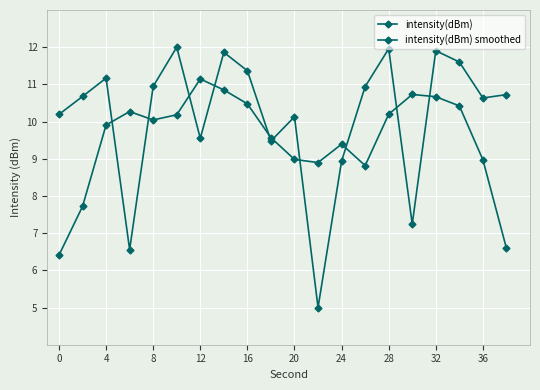

List the series in order of their peak value, highest first.

intensity(dBm), intensity(dBm) smoothed